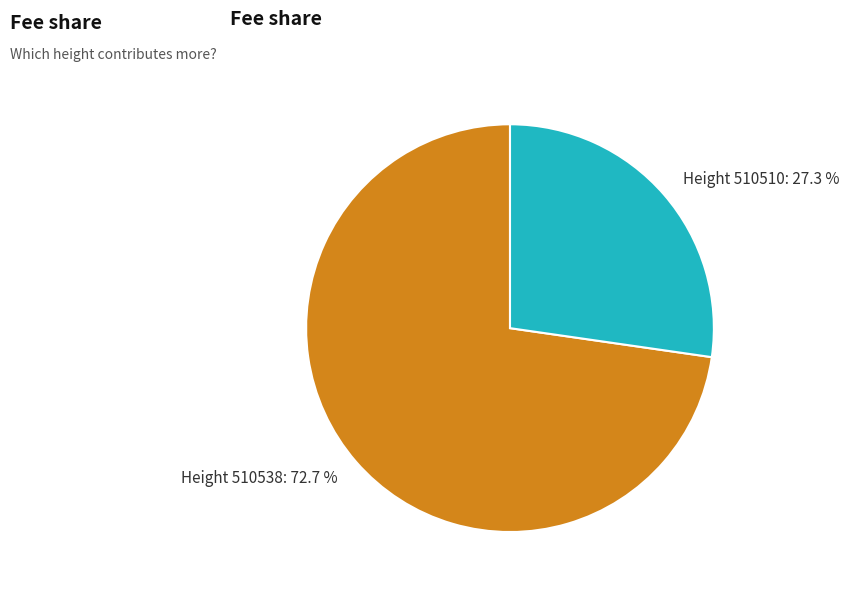

What is the largest slice in the pie chart?

Height 510538